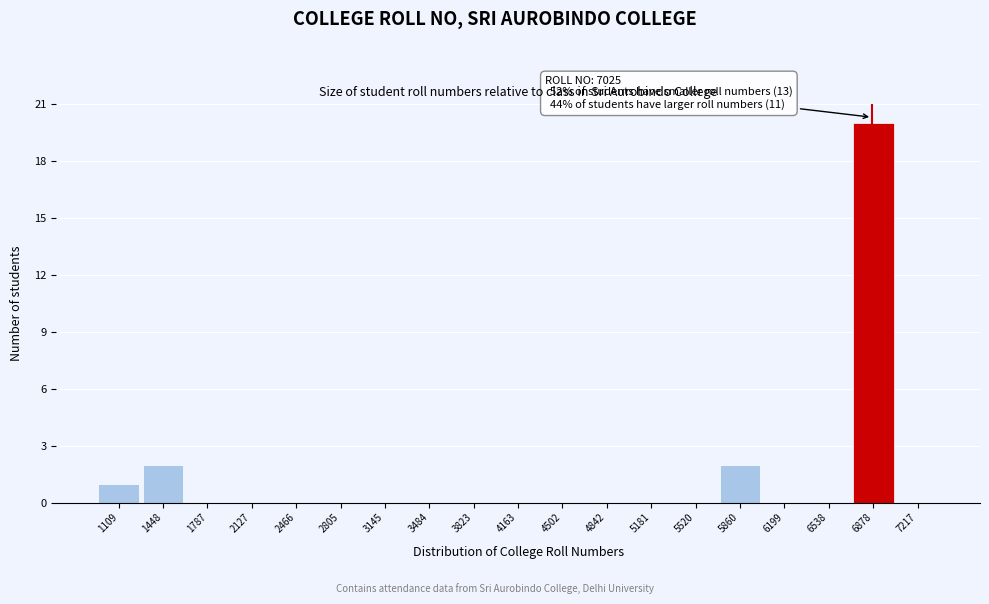

Reading left to right, extract all data points from this chart.

1109=1	1448=2	1787=0	2127=0	2466=0	2805=0	3145=0	3484=0	3823=0	4163=0	4502=0	4842=0	5181=0	5520=0	5860=2	6199=0	6538=0	6878=20	7217=0